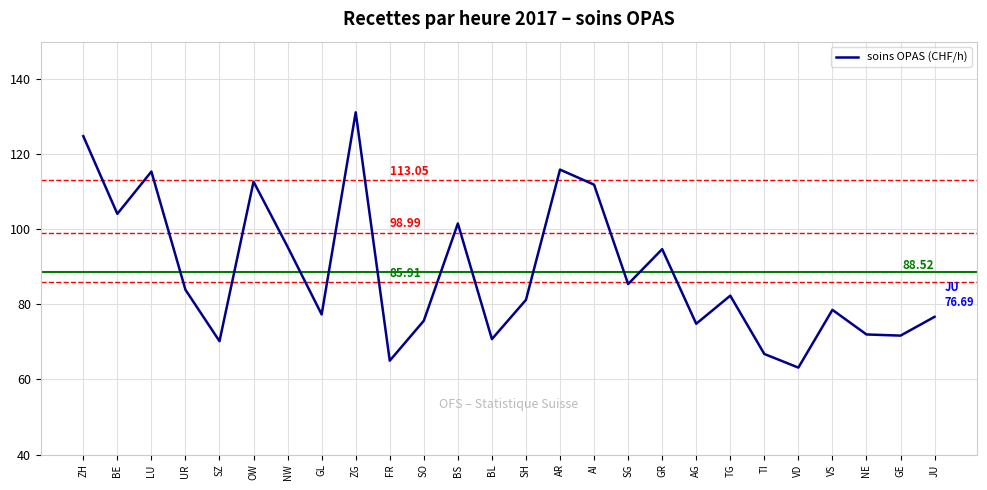

At which category does the chart reach its peak across all series?

ZG